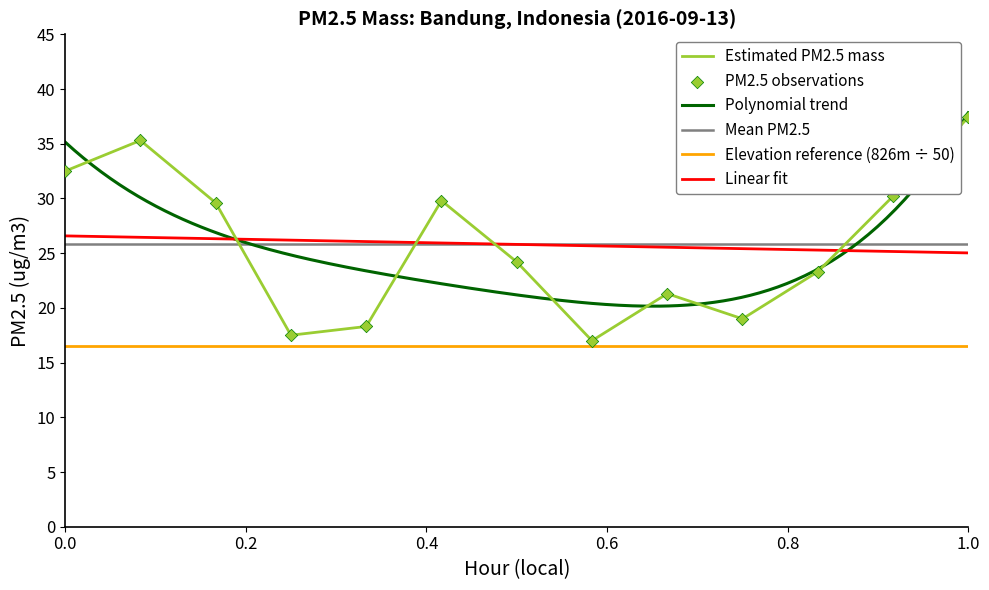

Which category has the highest value in the Estimated PM2.5 mass series?

1.0